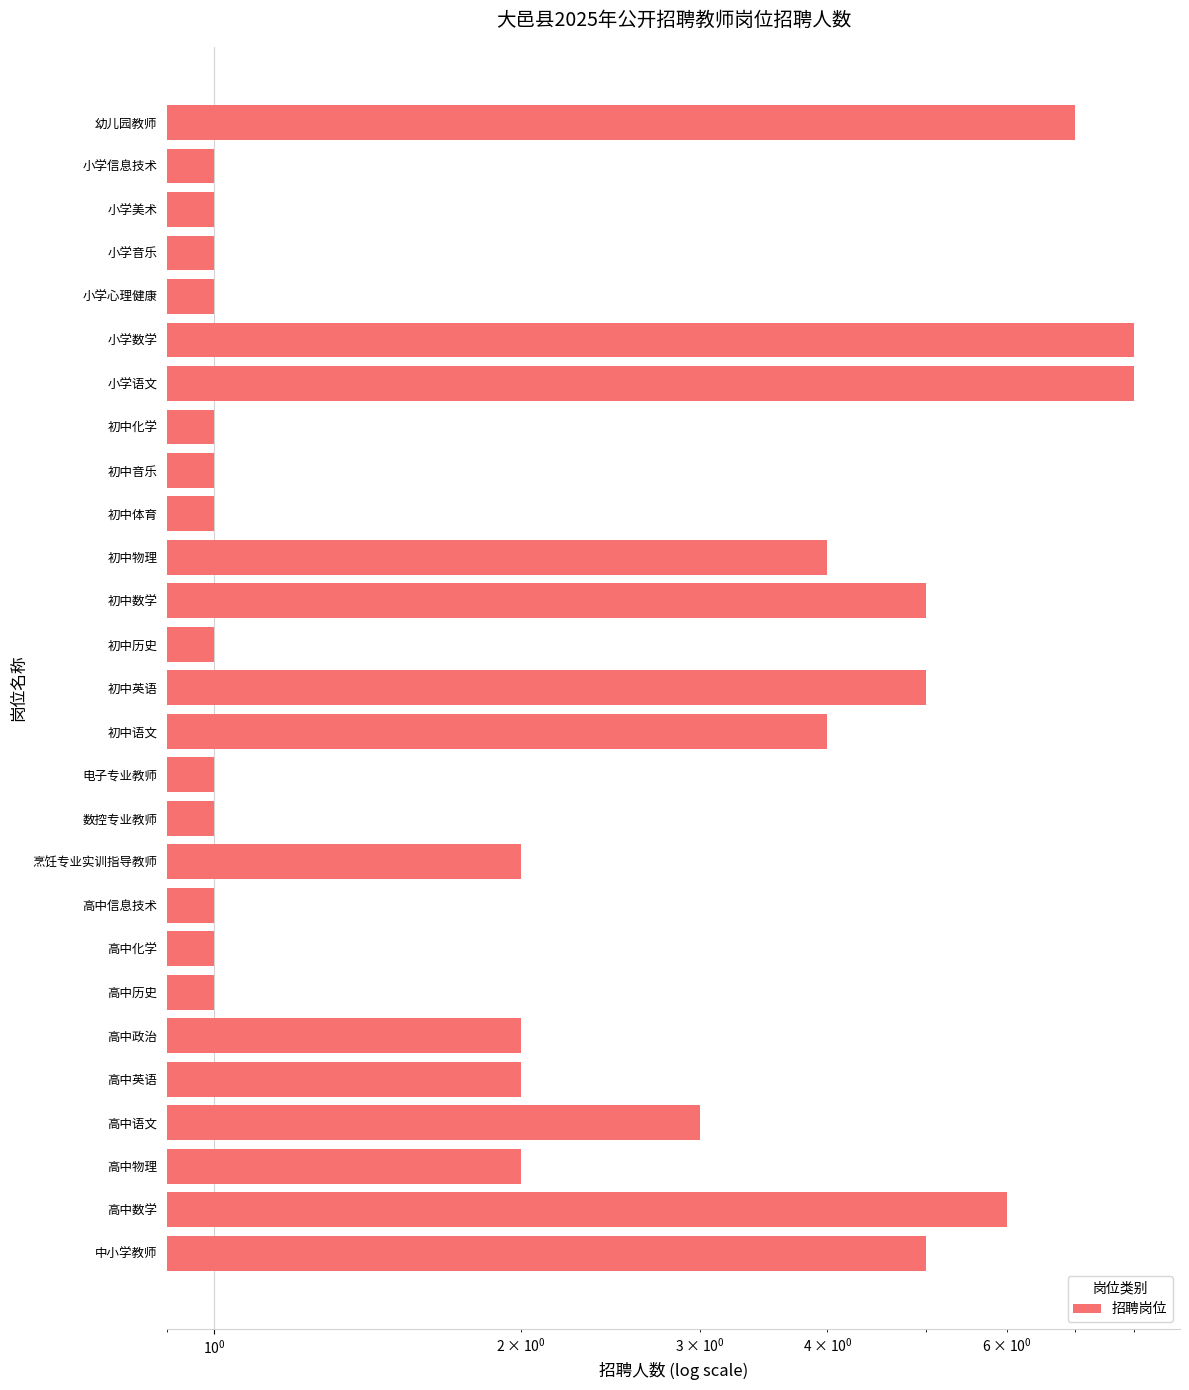

What is the greatest value displayed?

8